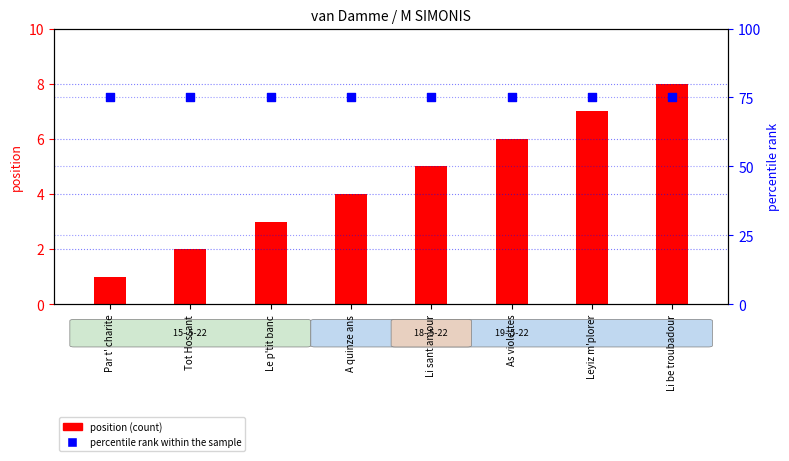

At how many categories does at least one series exceed 73?

8